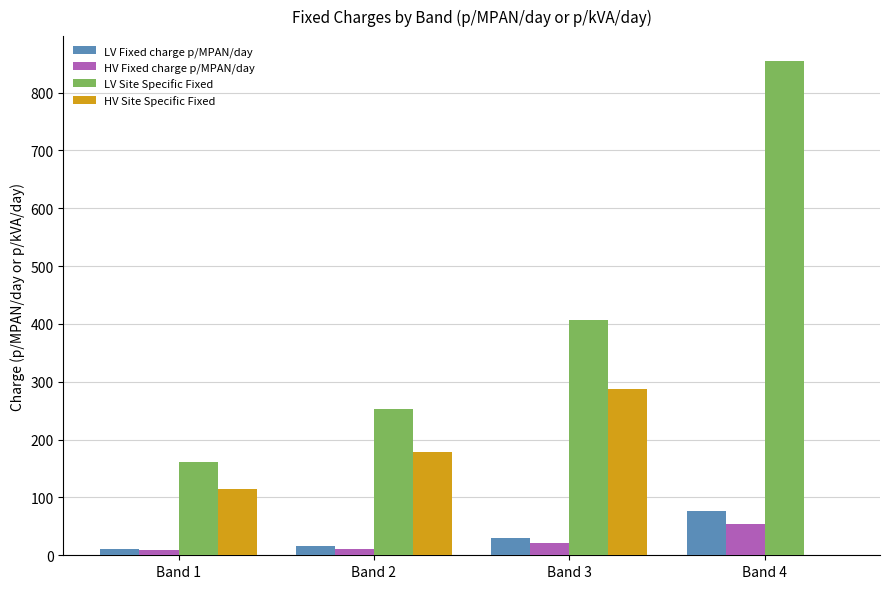

How many categories are shown in the chart?

4